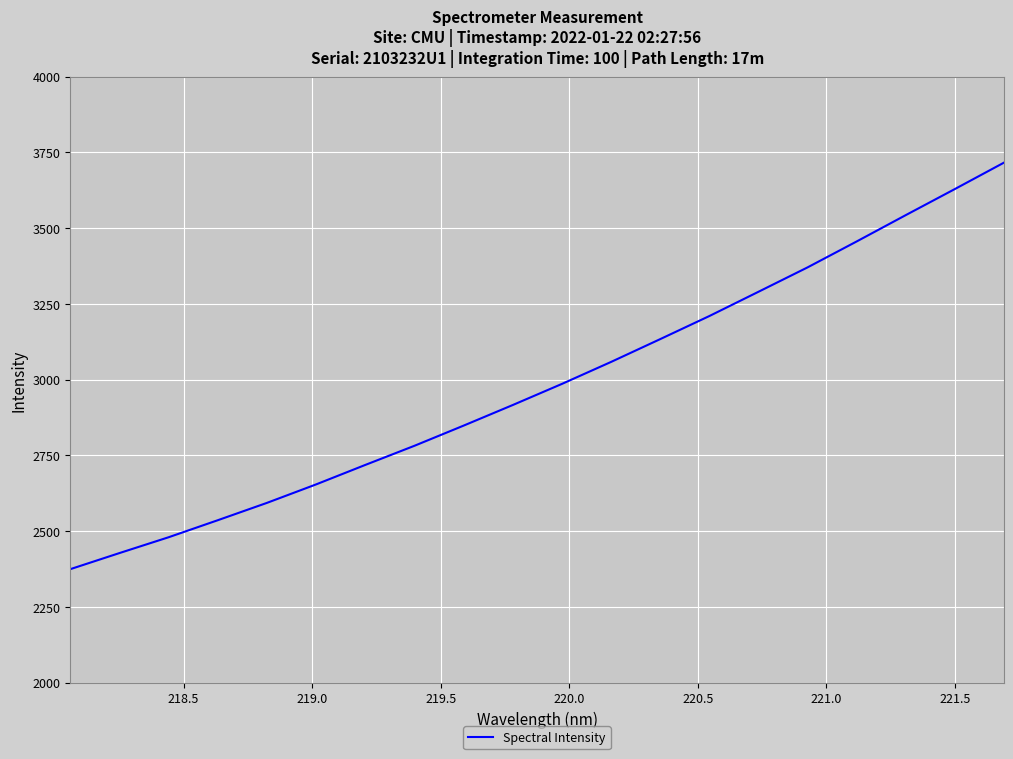

What is the minimum value shown in the chart?

2374.3